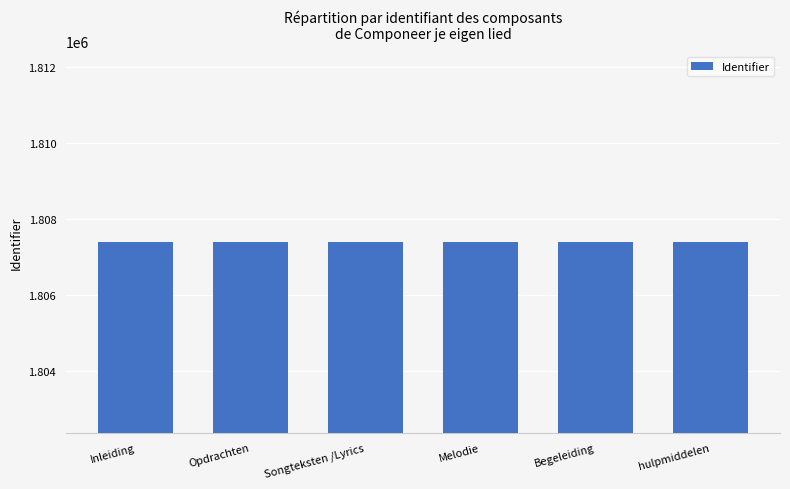

Count the values in the range 1807390 to 1807398.

4